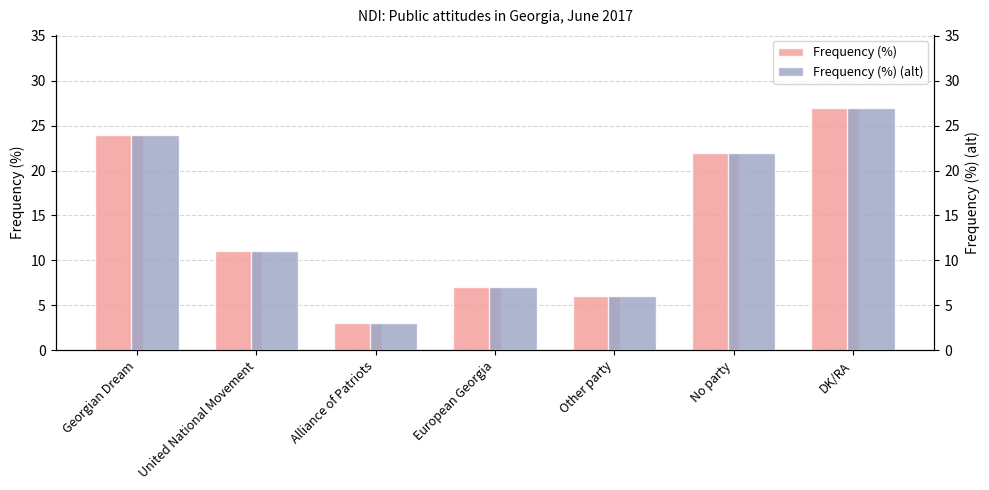

How many bars are there in total?

14